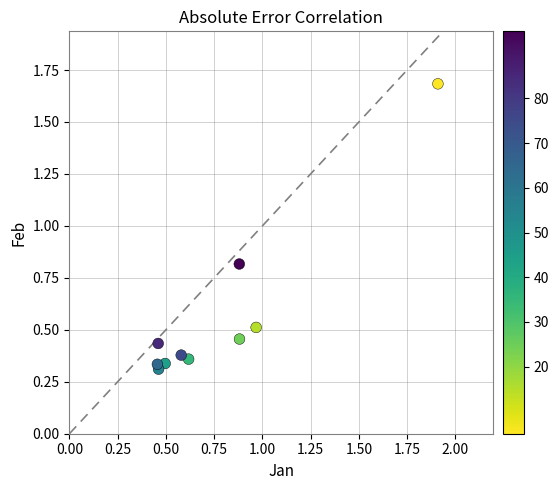

What is the average X value?

0.8